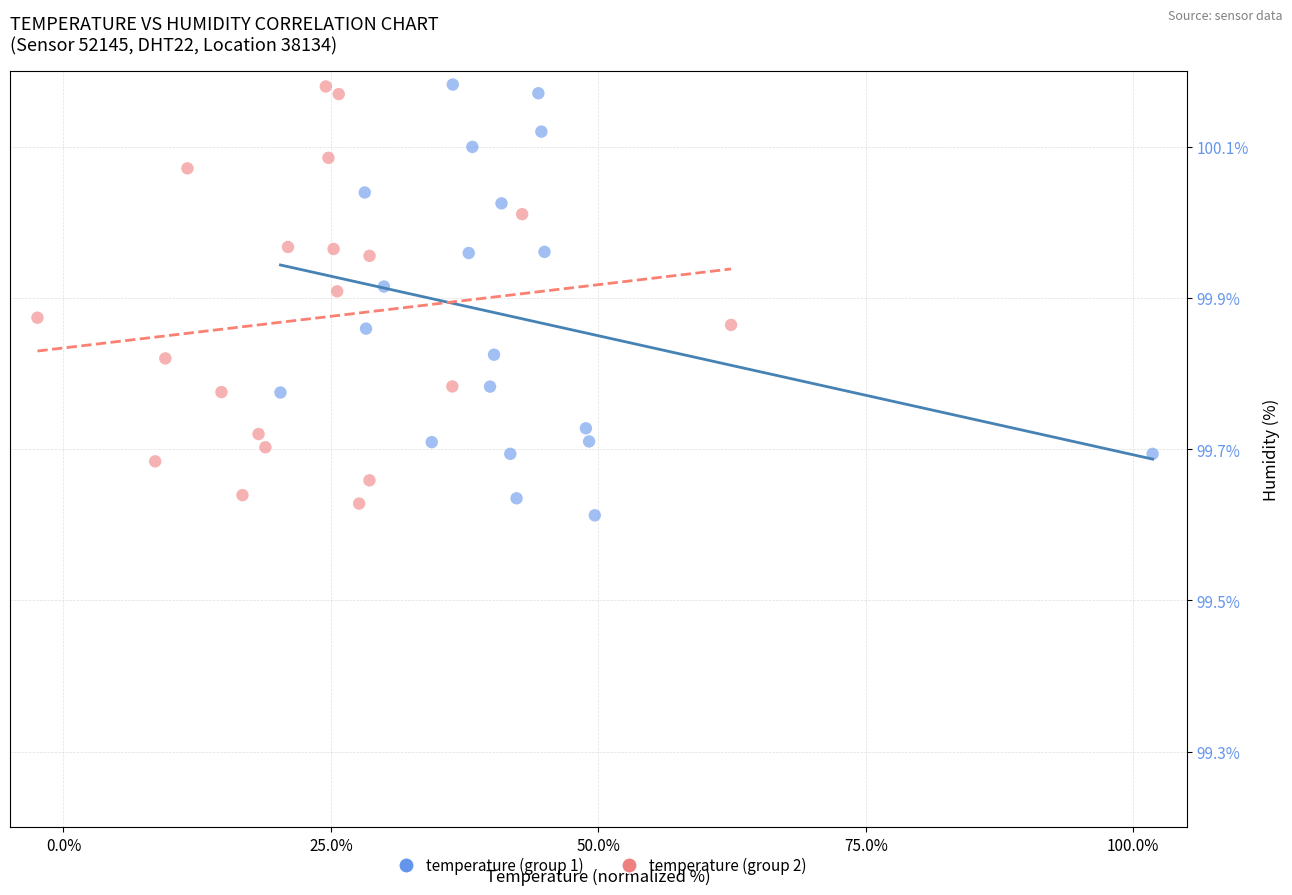

What are all the series names shown in the legend?

temperature (group 1), temperature (group 2)